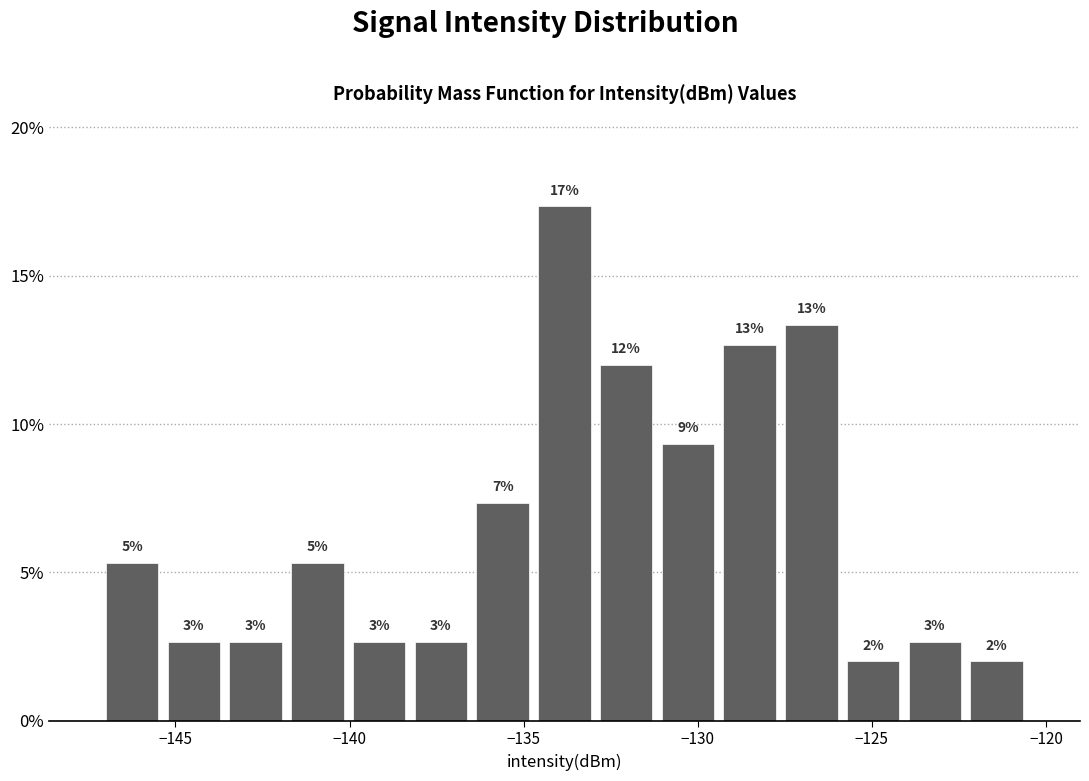

Read against the x-axis, roughly where is the centre of the tallest bar?

-134.0